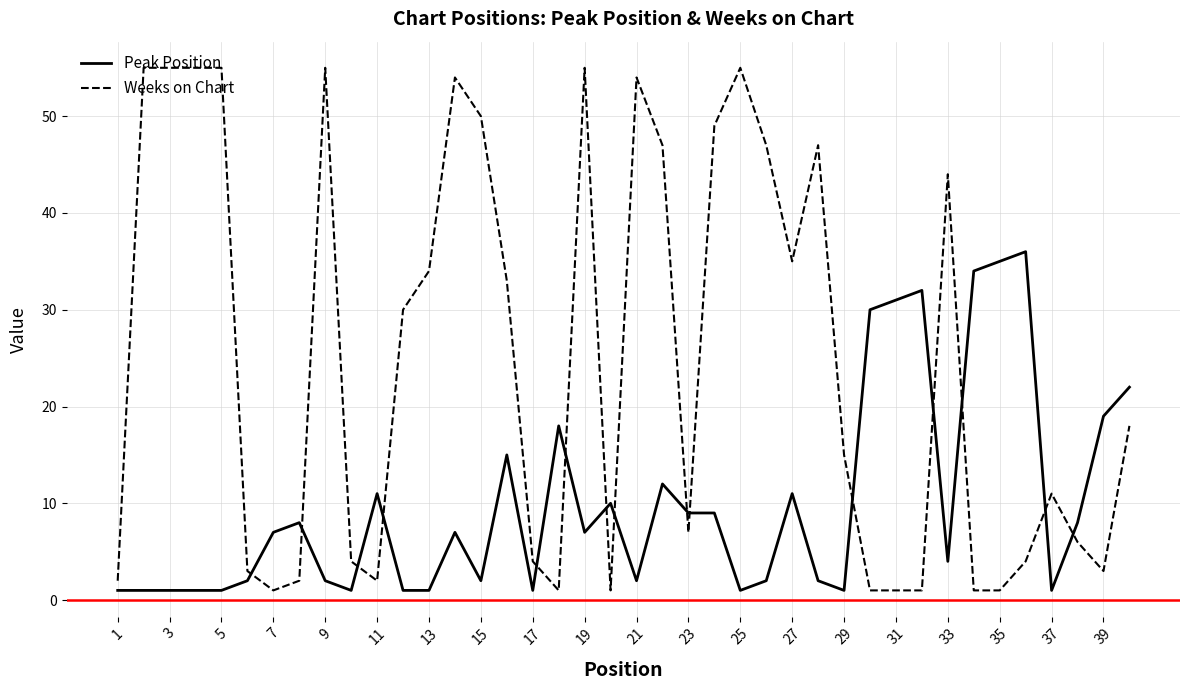

List the series in order of their overall mean, highest first.

Weeks on Chart, Peak Position